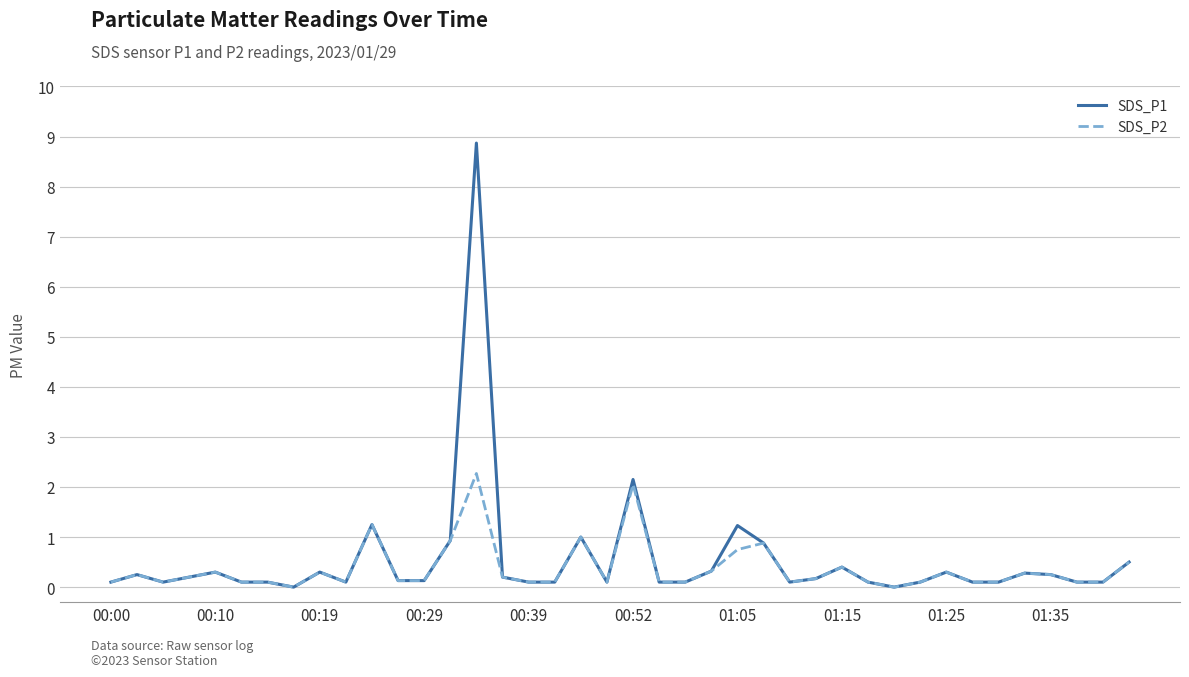

Which series has the largest range (max minus min)?

SDS_P1